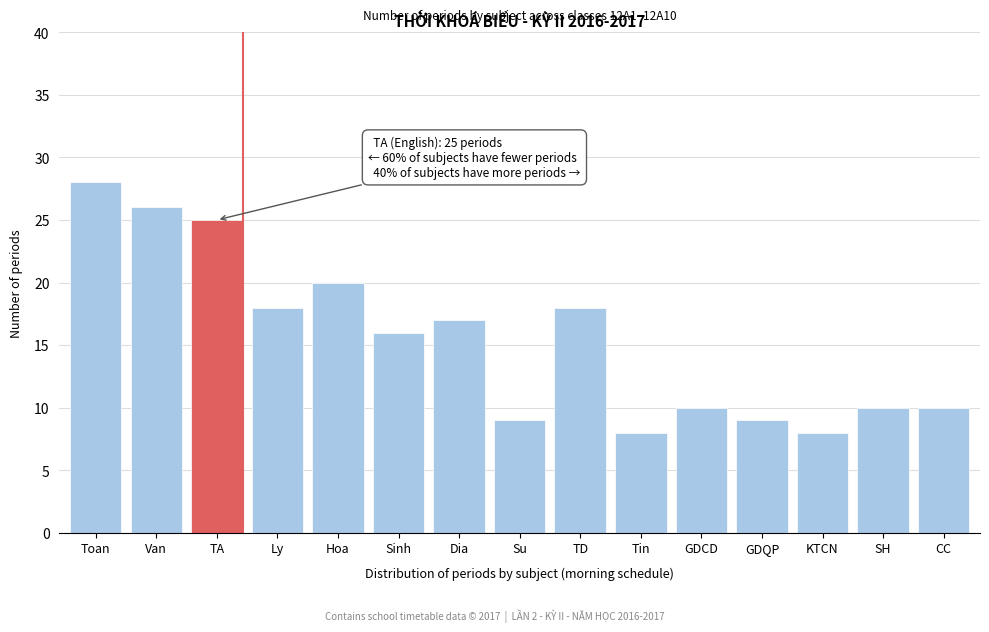

Reading left to right, extract all data points from this chart.

28	26	25	18	20	16	17	9	18	8	10	9	8	10	10